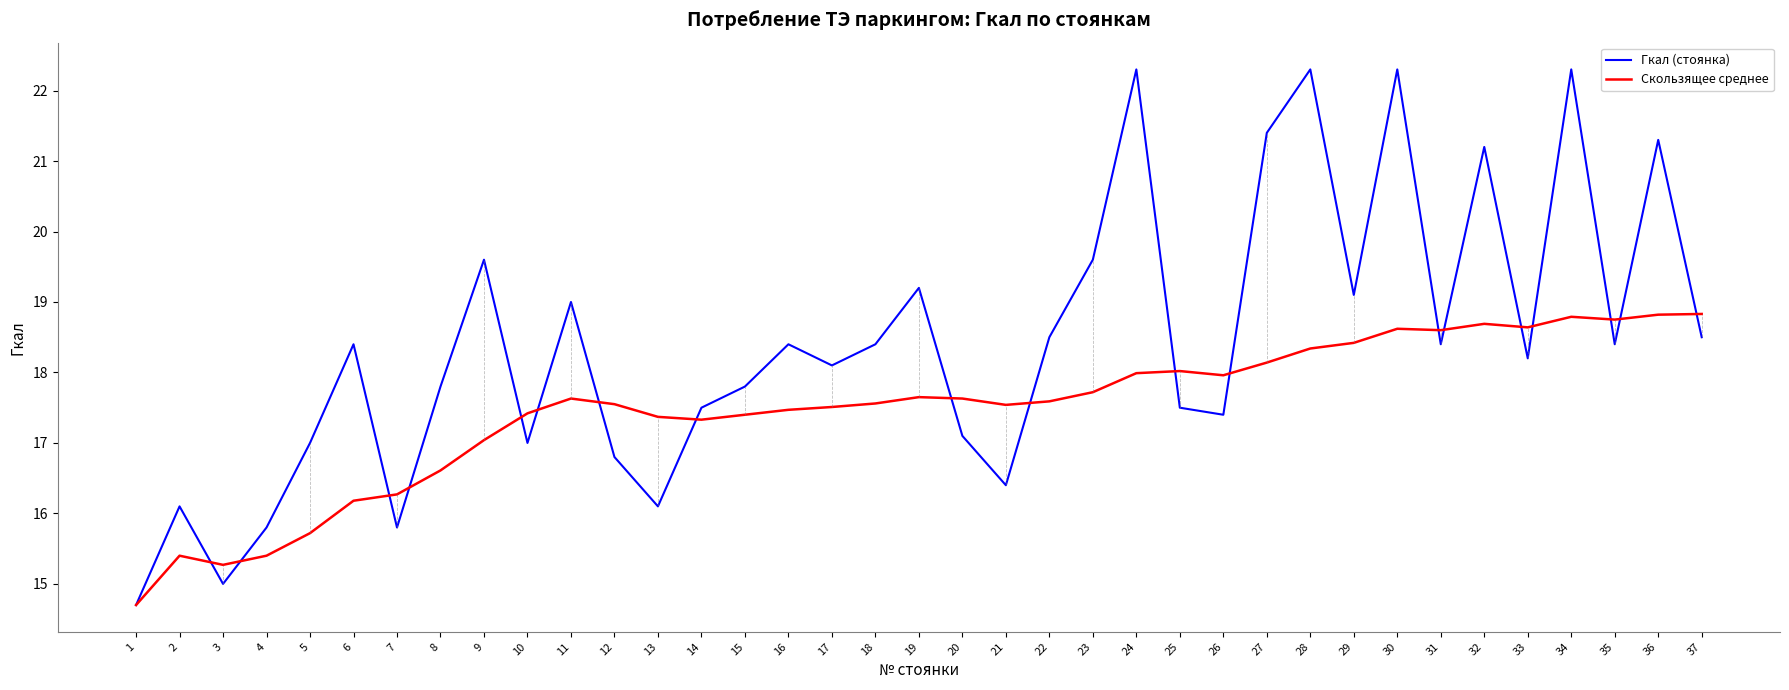

What is the difference between the highest and lowest values at 34?

3.5